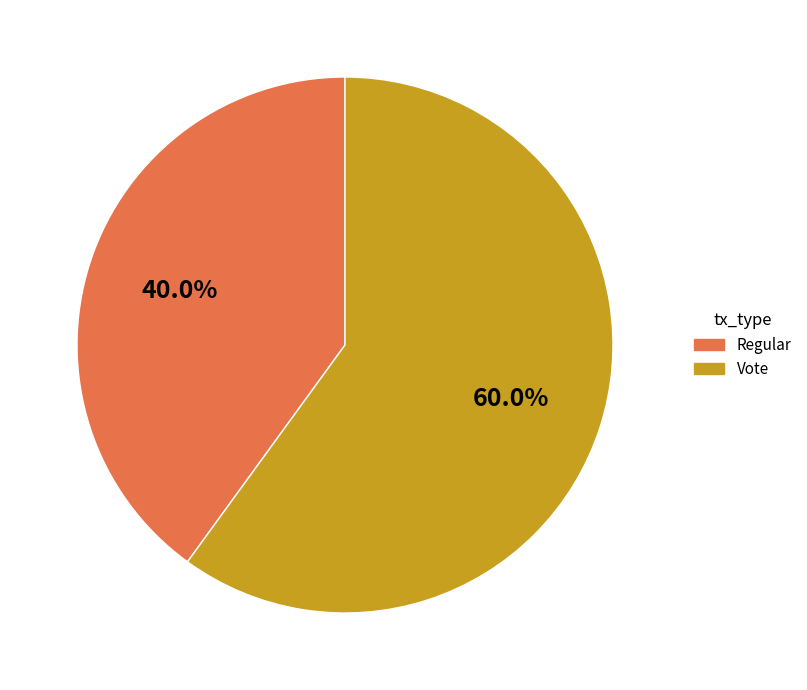

The Regular slice represents 40% of the pie. True or false?

True